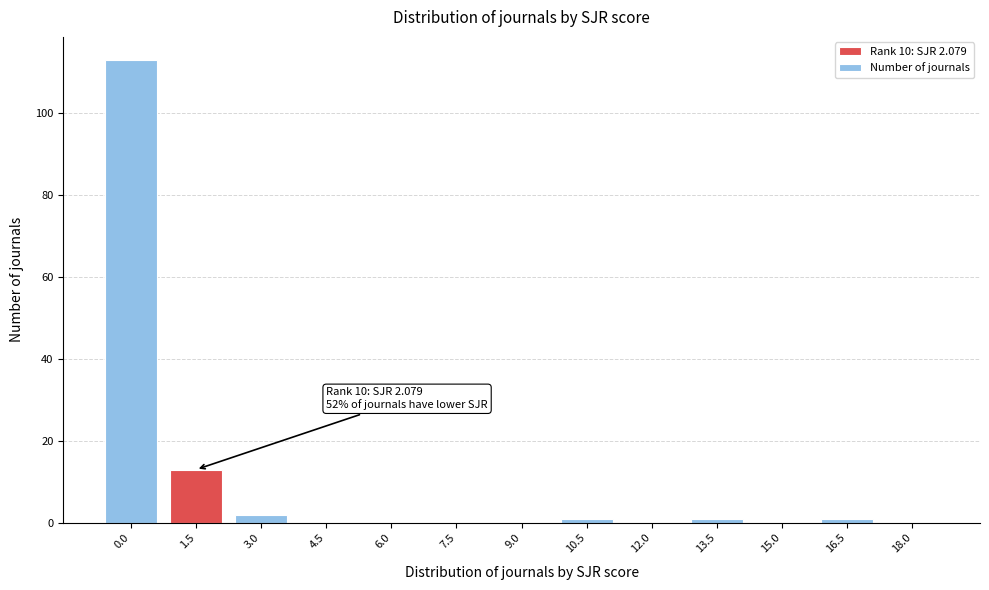

Reading right to left, what are all the values shown in this chart?

18.0=0	16.5=1	15.0=0	13.5=1	12.0=0	10.5=1	9.0=0	7.5=0	6.0=0	4.5=0	3.0=2	1.5=13	0.0=113